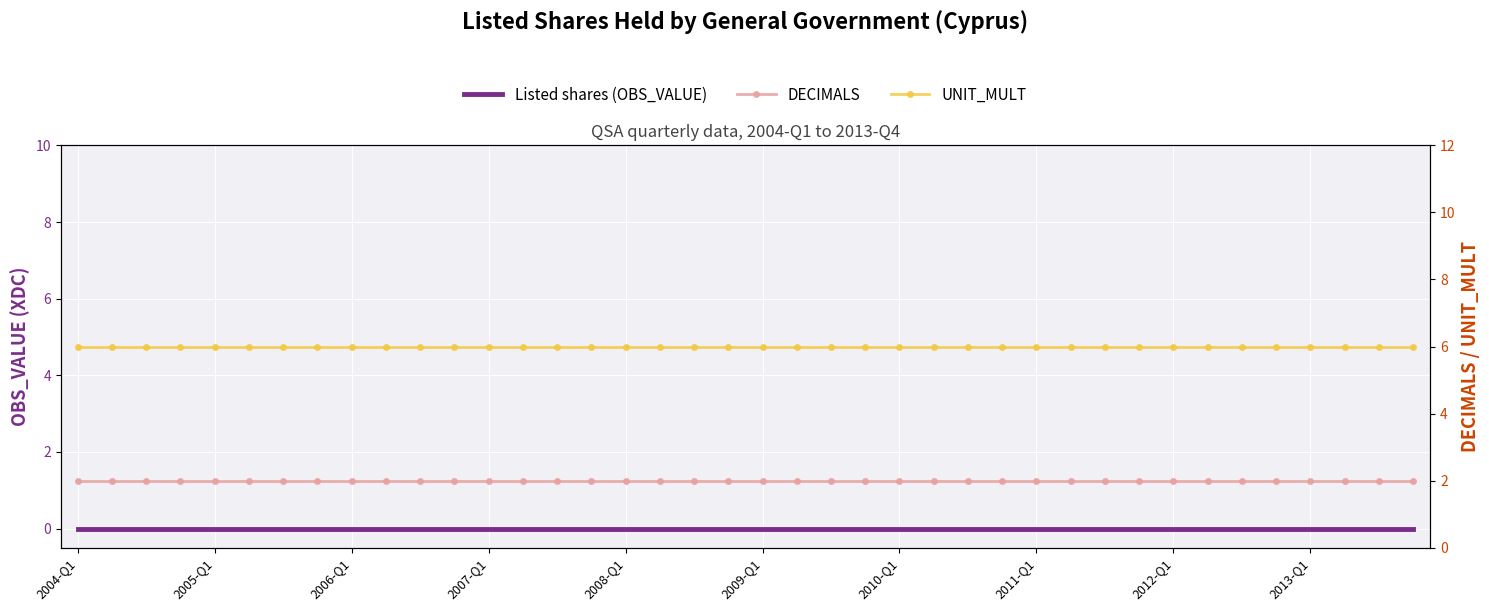

What is the approximate value of UNIT_MULT at 33?

6